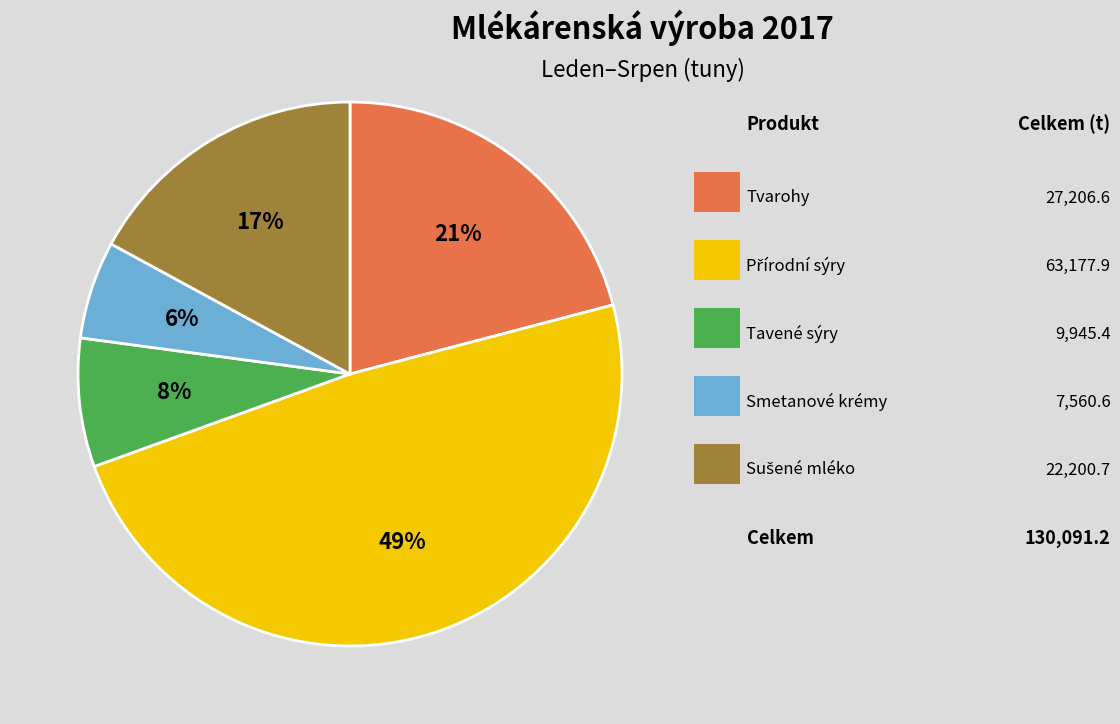

Is there a majority slice in this chart?

No